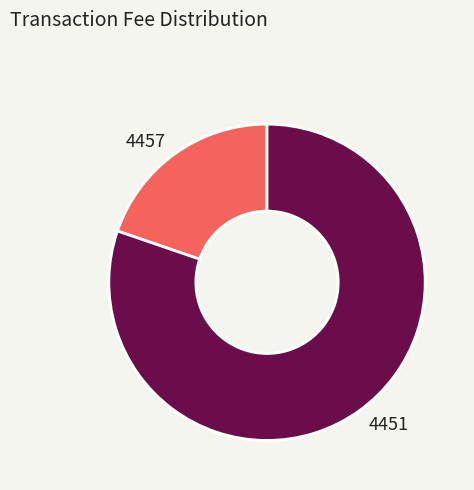

Between 4457 and 4451, which is larger?

4451